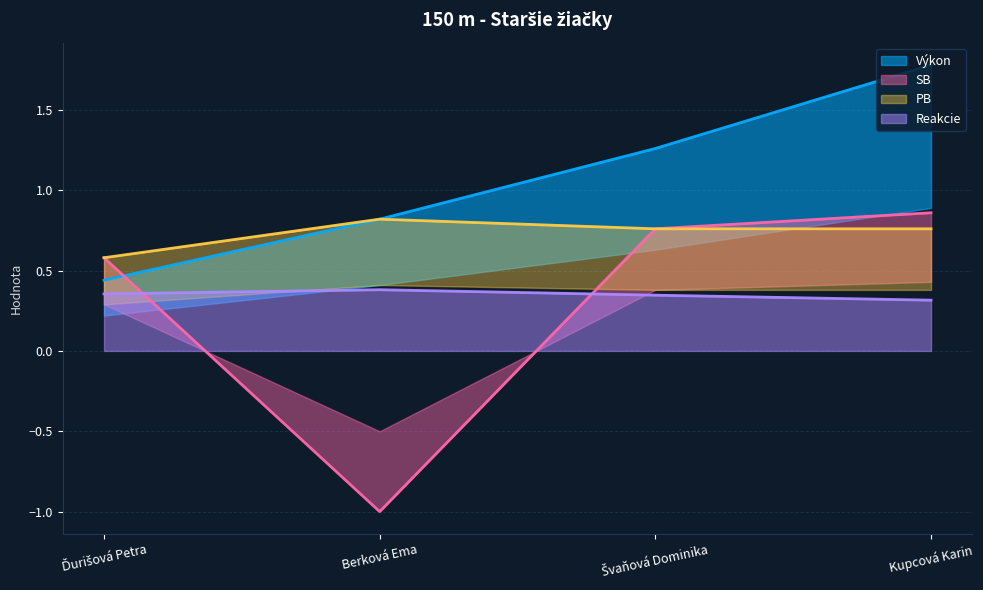

Which series ends up on top after the final intersection of SB and Reakcie?

SB